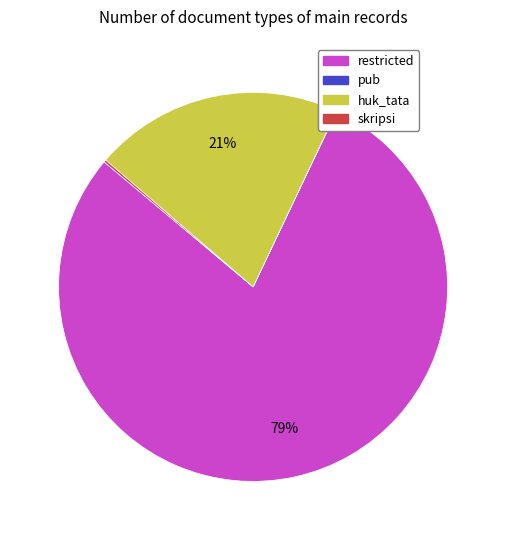

Which has a higher value, restricted or huk_tata?

restricted